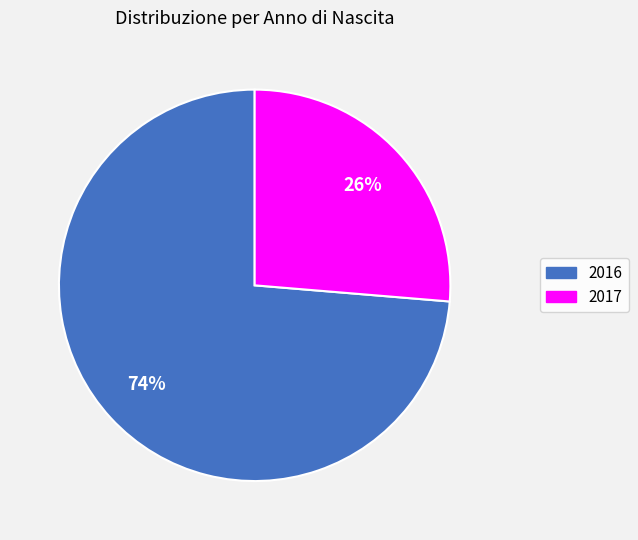

What percentage is the 2016 slice, to the nearest percent?

74%